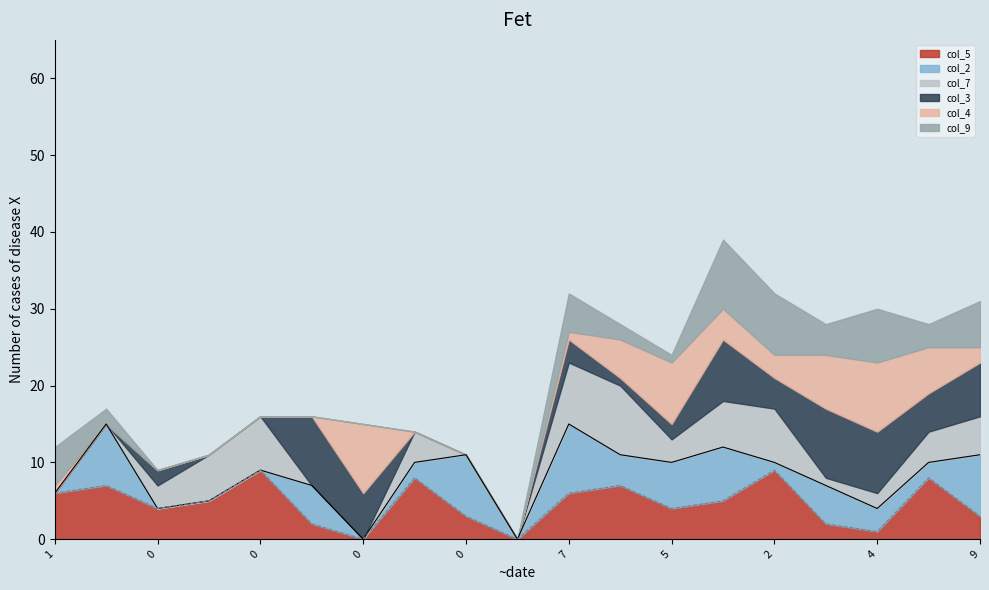

Which category has the highest value in the col_9 series?

3